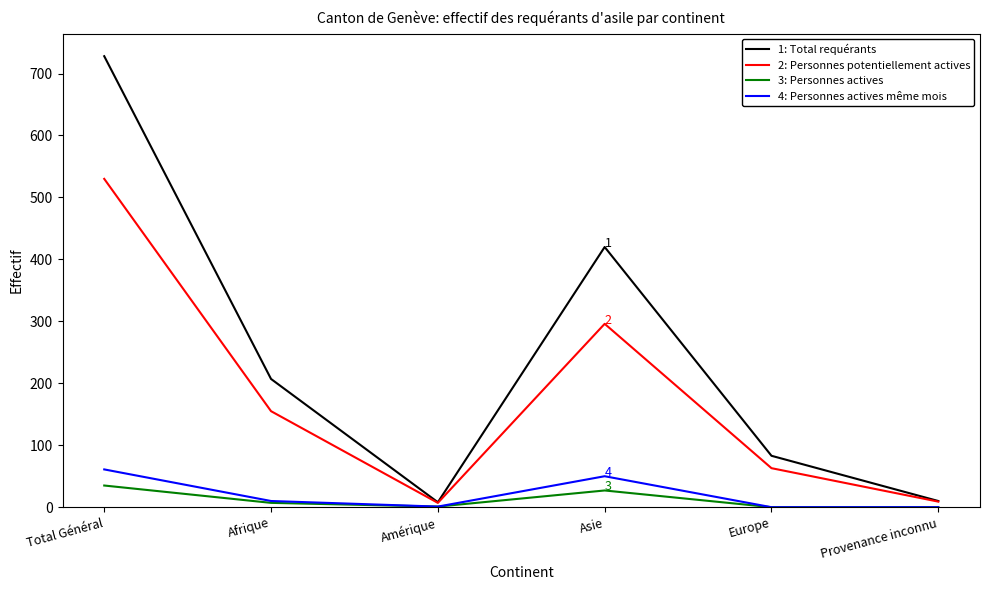

What is the spread (max minus min) of values at Afrique?

200